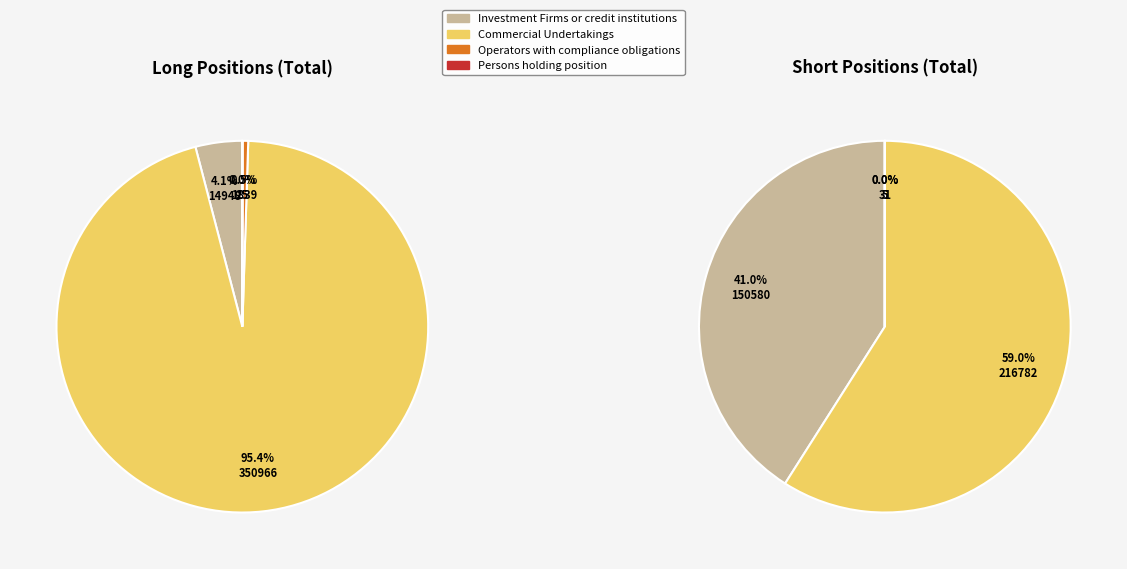

True or false: Commercial Undertakings accounts for 46% of the total.

False